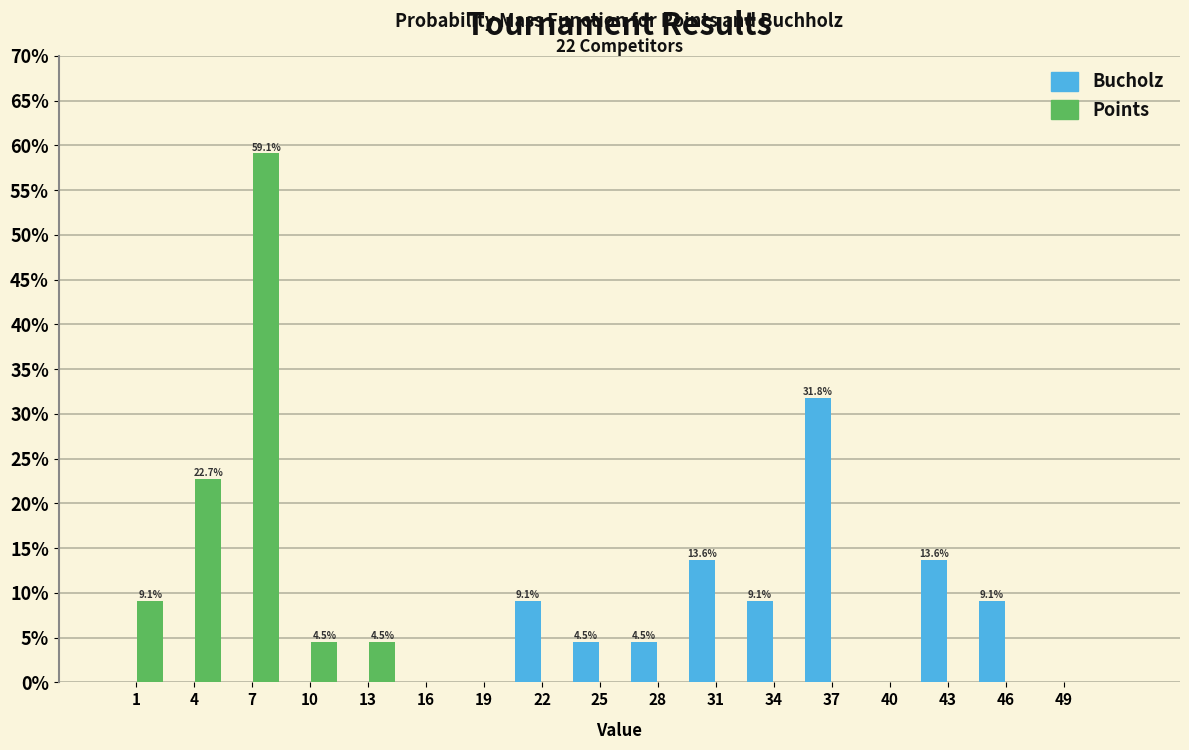

In the Points series, which range on the x-axis has the tallest bar?

5.5 to 8.5